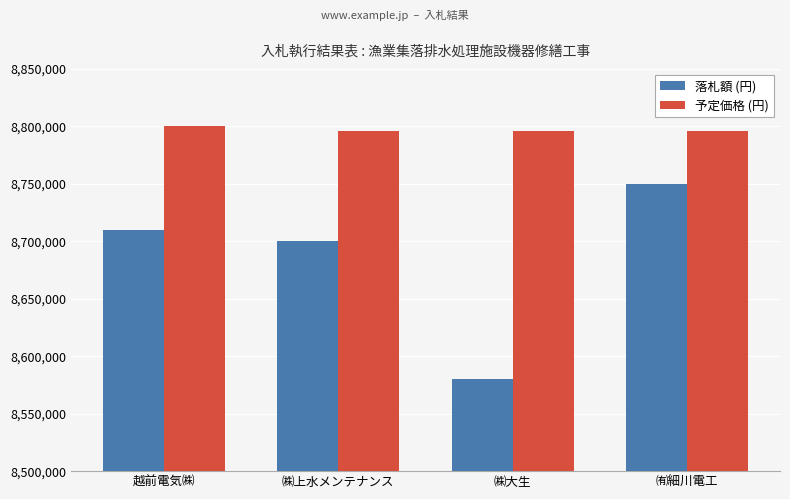

At ㈱大生, list the series in order from largest to smallest.

予定価格 (円), 落札額 (円)